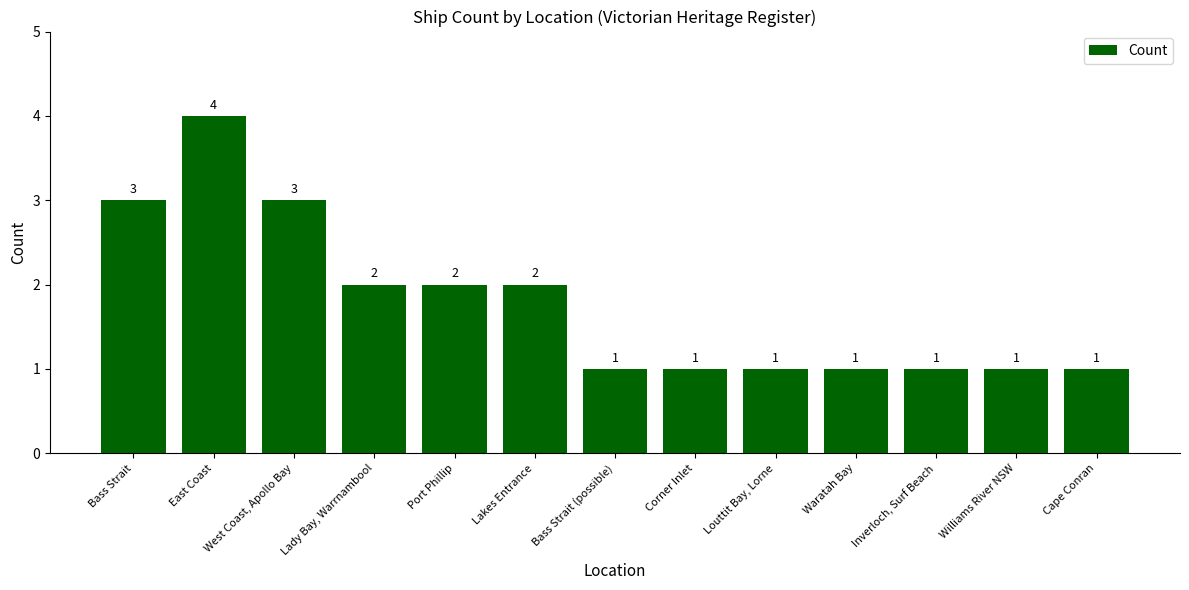

What is the difference between the maximum and second lowest values?

3